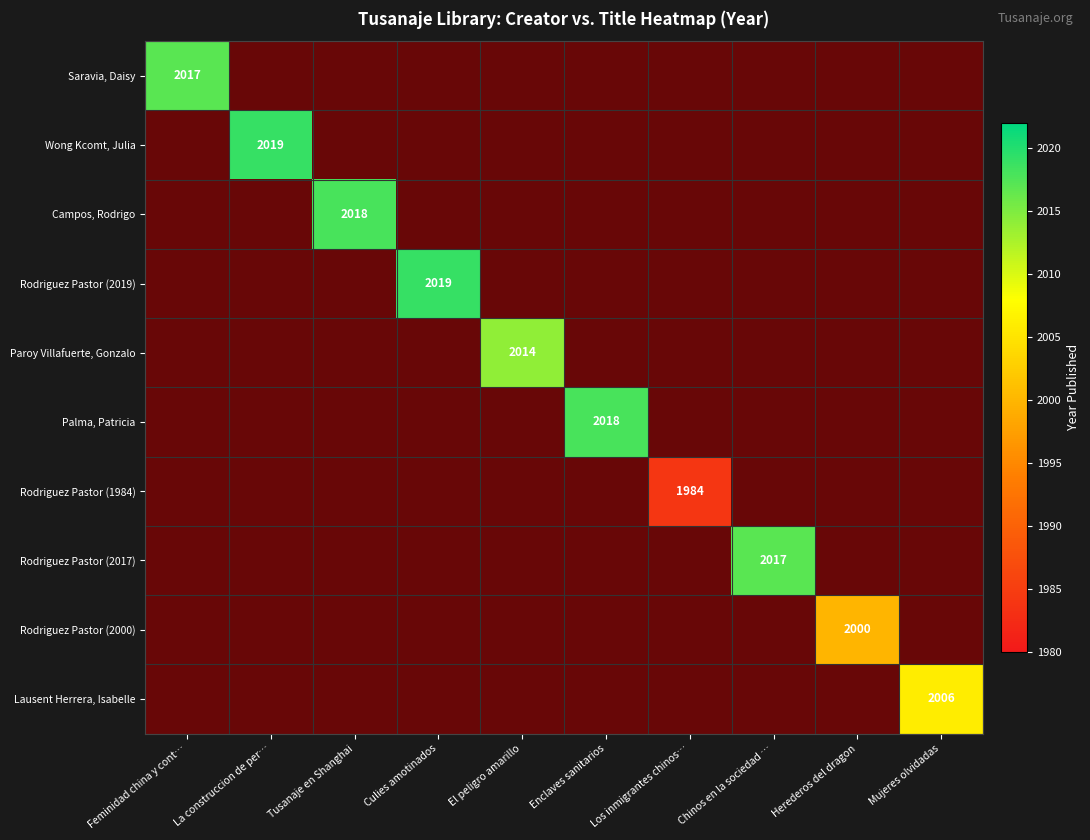

Which series changed the most between Culies amotinados and El peligro amarillo?

Rodríguez Pastor, Humberto (2019)